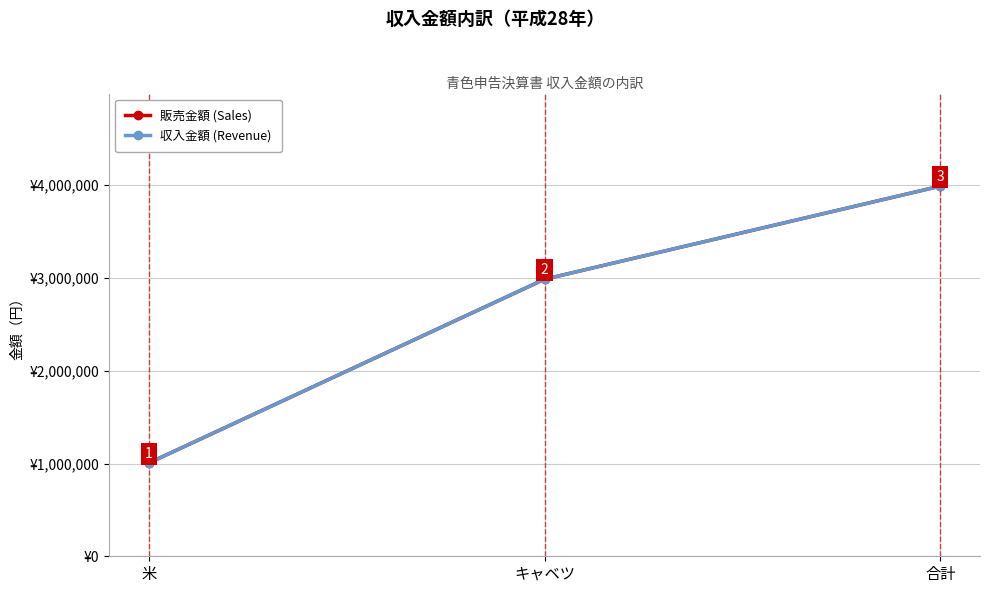

Which category has the lowest value across all series?

米